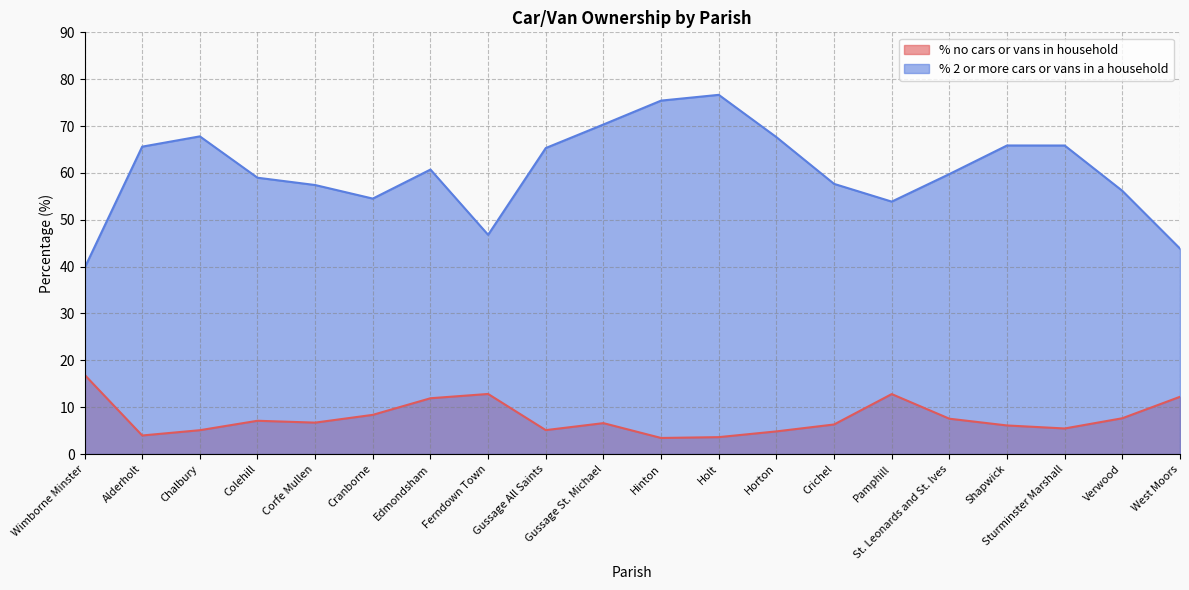

True or false: % 2 or more cars or vans in a household and % no cars or vans in household intersect in this chart.

False